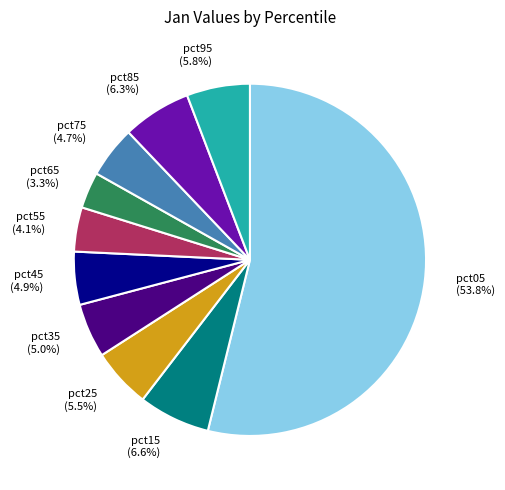

To the nearest percent, what percentage of the pie is pct65?

3%